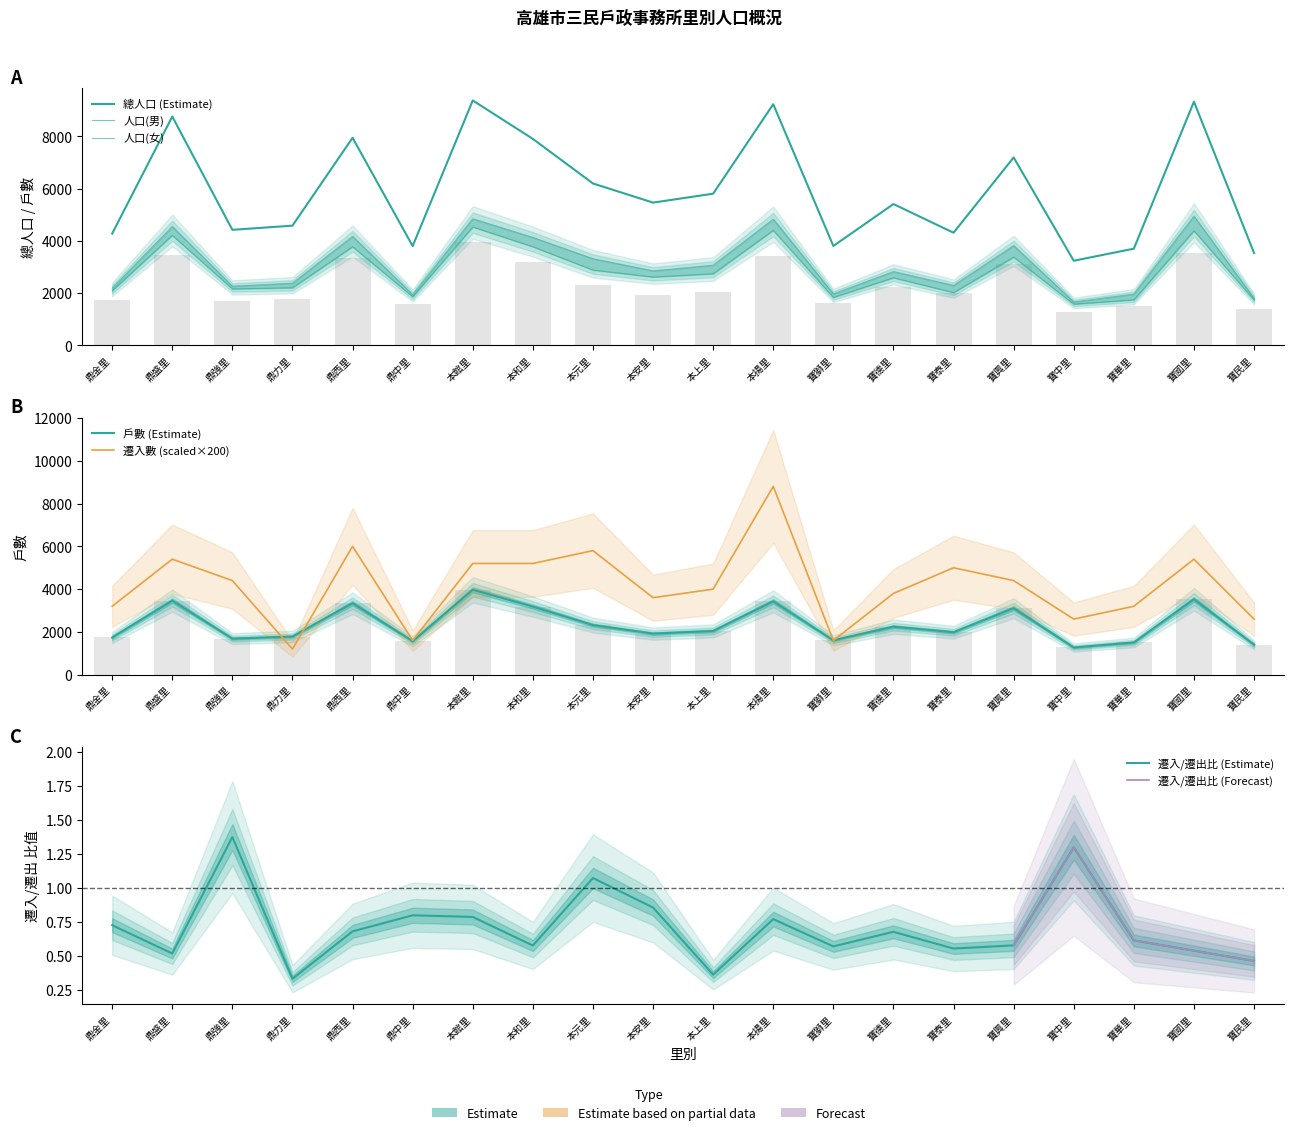

What is the smallest value displayed?

1200